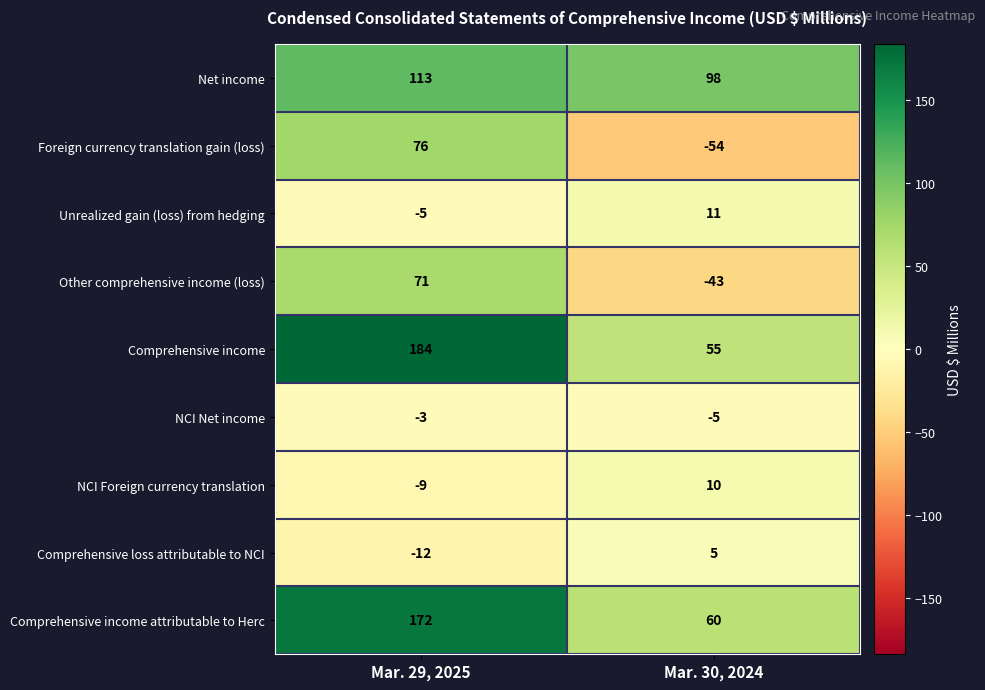

At Mar. 30, 2024, list the series in order from smallest to largest.

Foreign currency translation gain (loss), Other comprehensive income (loss), NCI Net income, Comprehensive loss attributable to NCI, NCI Foreign currency translation, Unrealized gain (loss) from hedging, Comprehensive income, Comprehensive income attributable to Herc, Net income